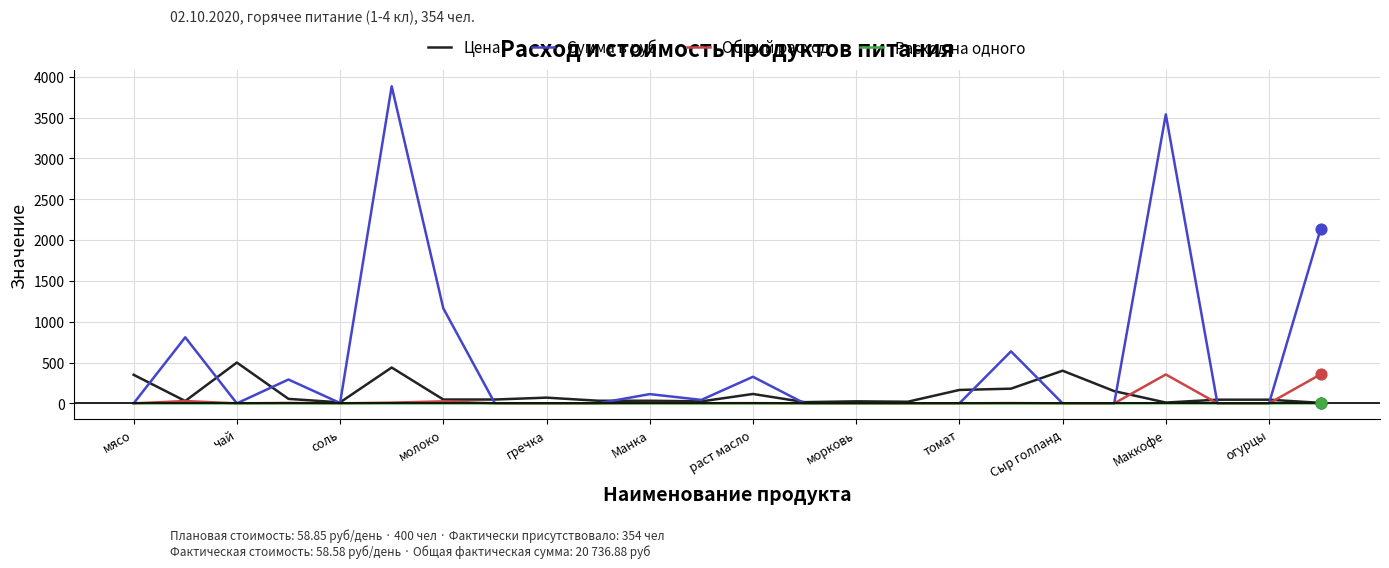

Which series has the widest spread of values?

Сумма в руб